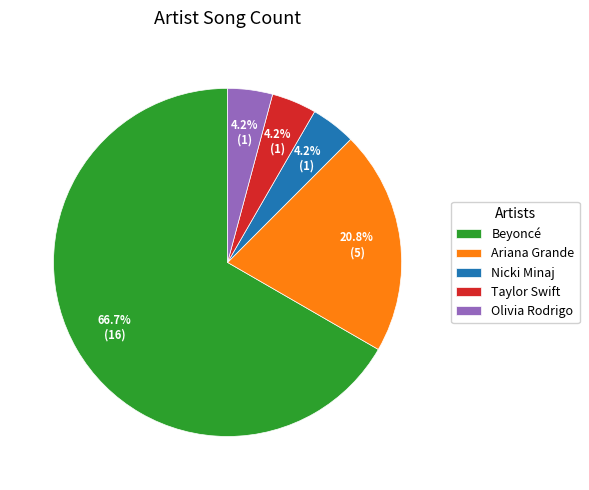

What percentage is the Taylor Swift slice, to the nearest percent?

4%